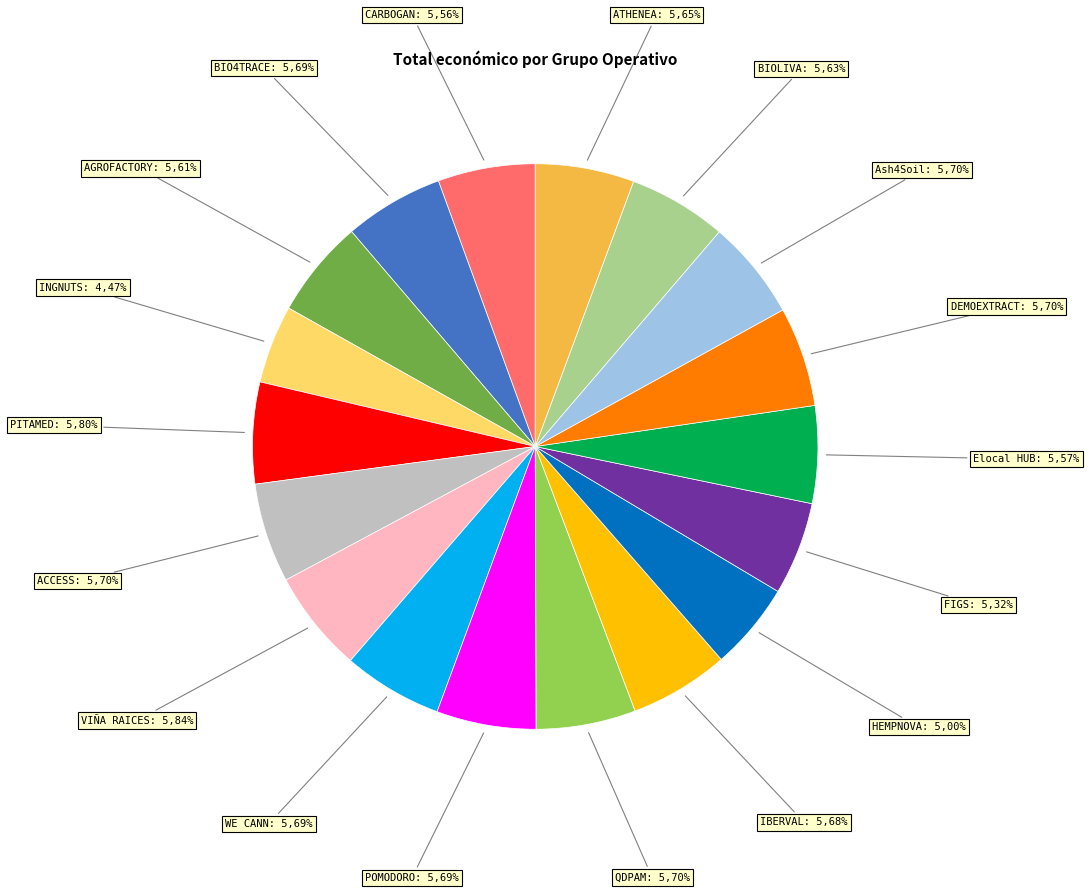

Which slice is the largest?

VIÑA RAICES